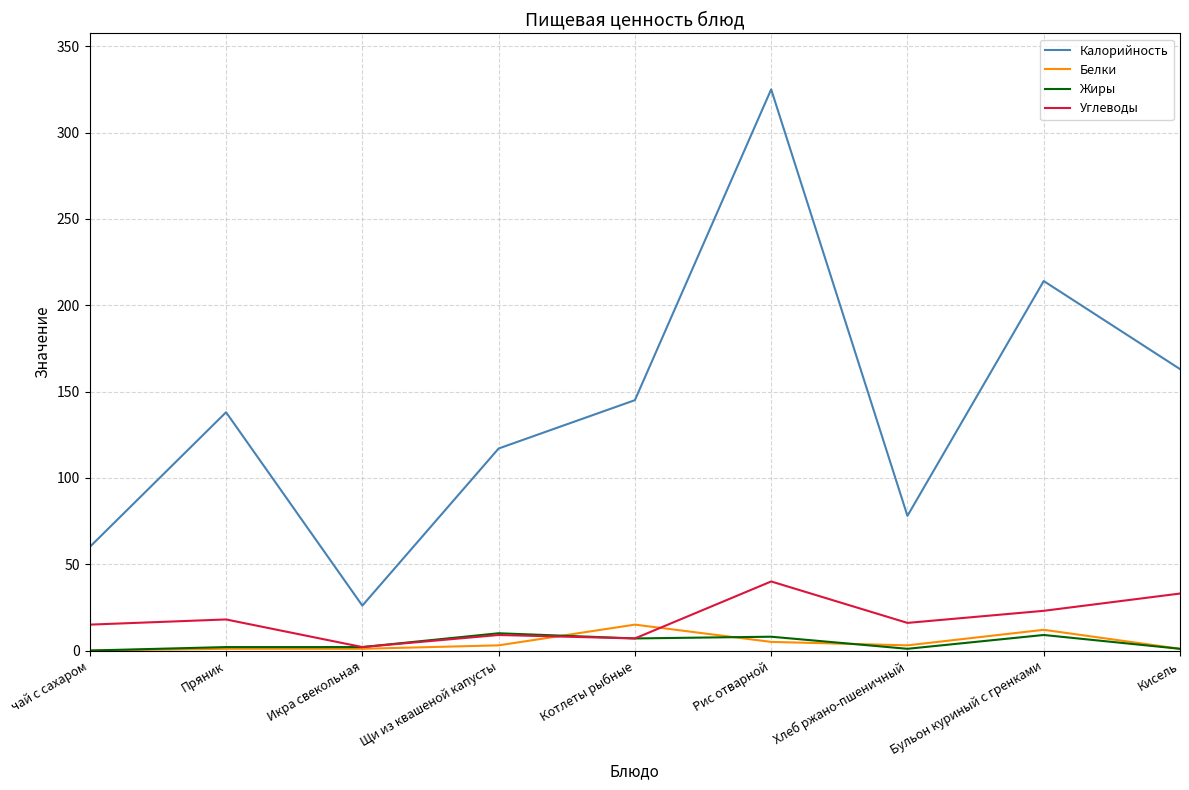

True or false: Углеводы and Калорийность cross at least once.

False